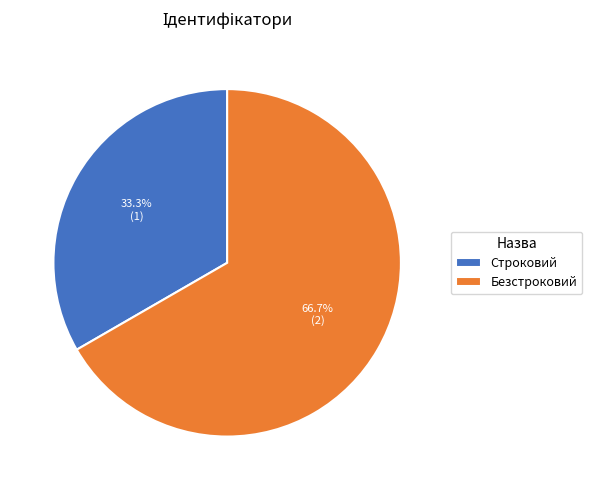

To the nearest percent, what is the difference between the Строковий and Безстроковий slice percentages?

33%